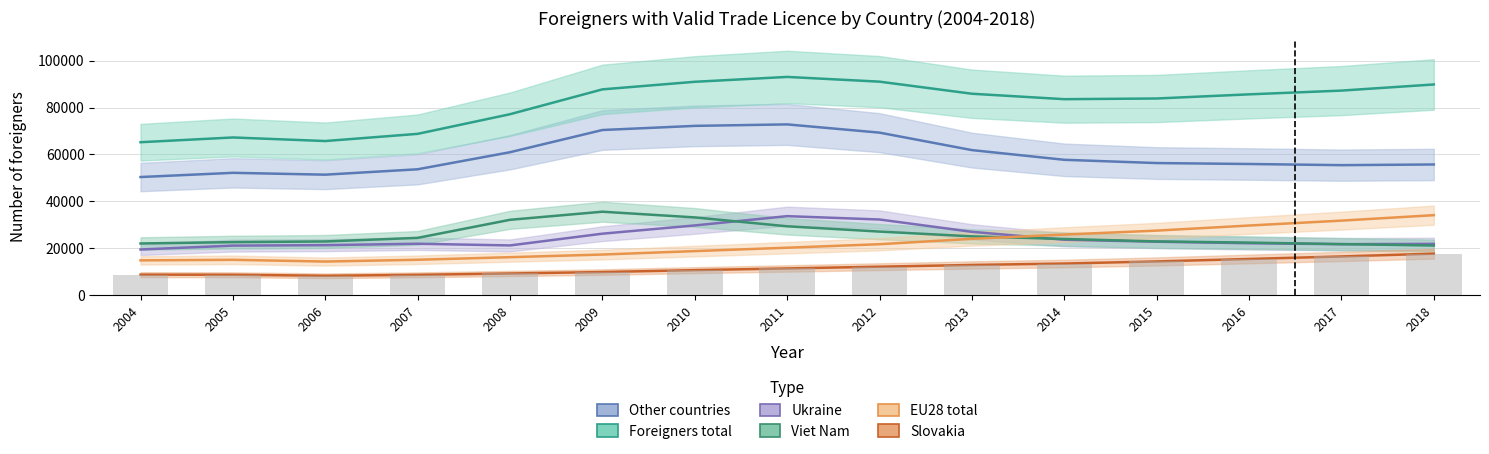

At which category is the sum across all series the highest?

2011